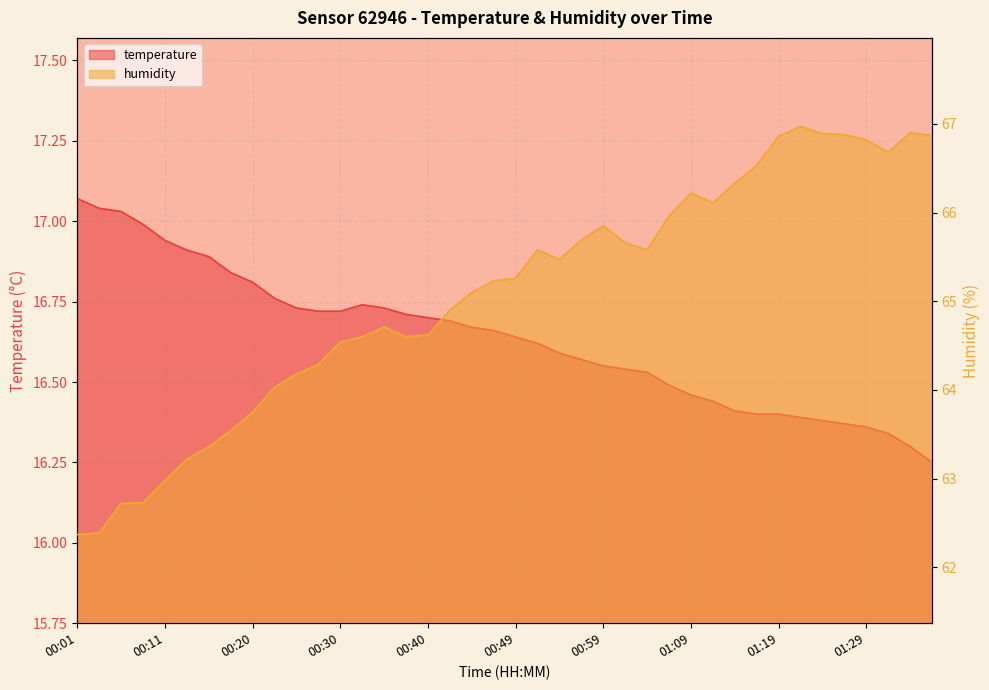

Where is humidity nearest to the value 64?

00:23